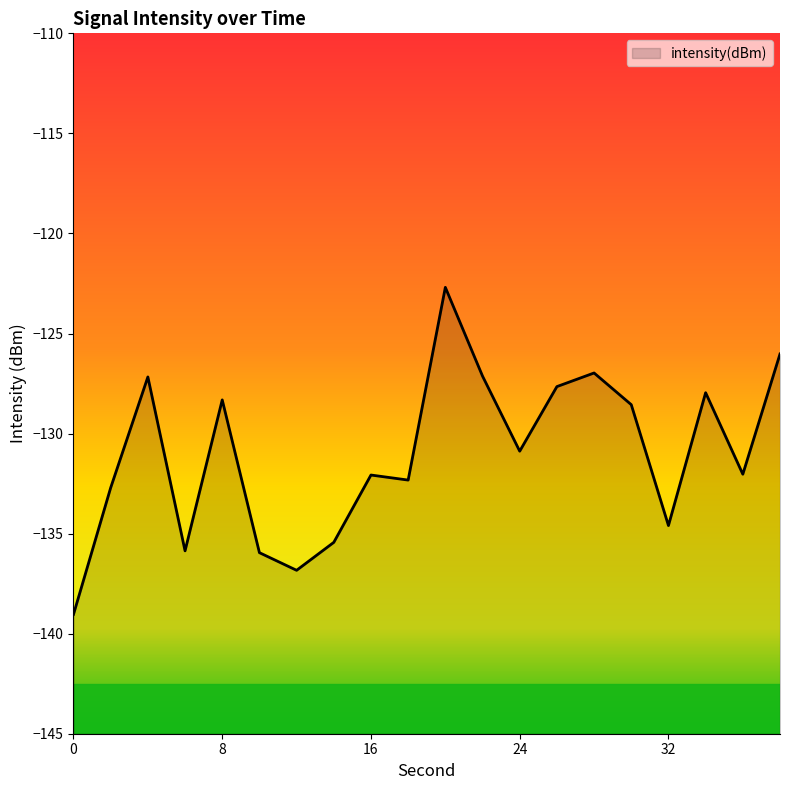

How many categories are shown in the chart?

20